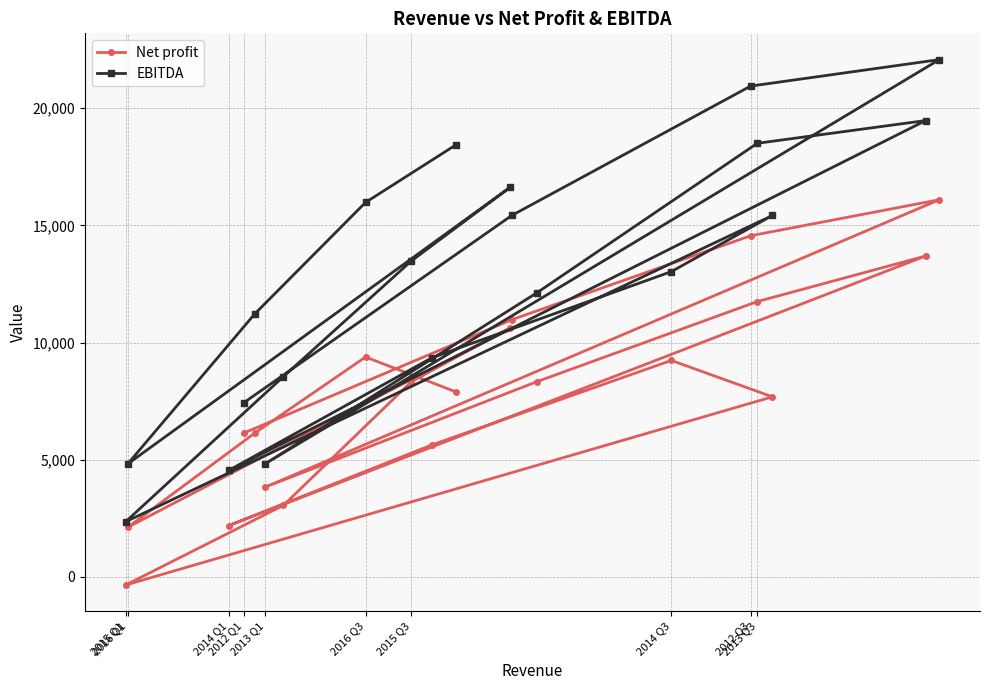

What is the difference between the maximum and minimum values in the Net profit series?

16442